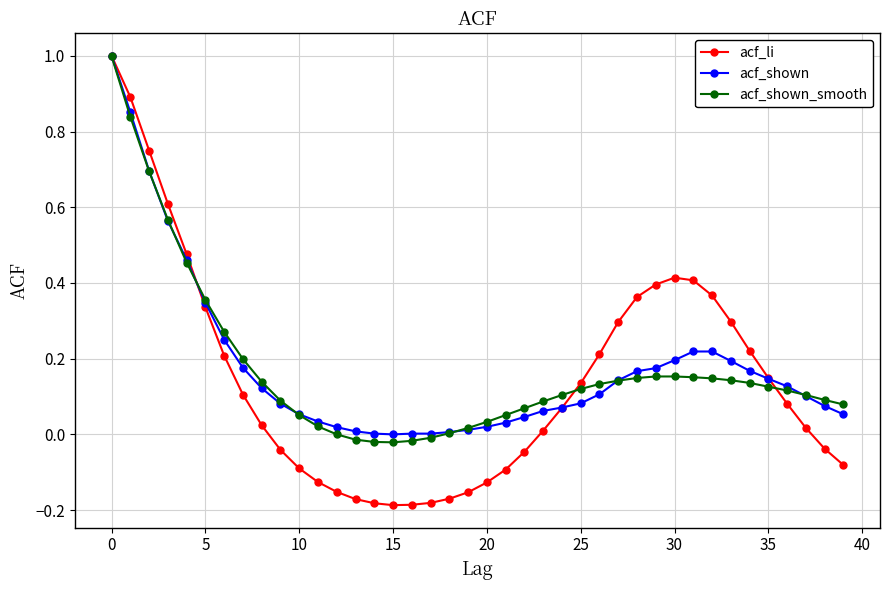

What is the highest value of the acf_shown series?

1.0